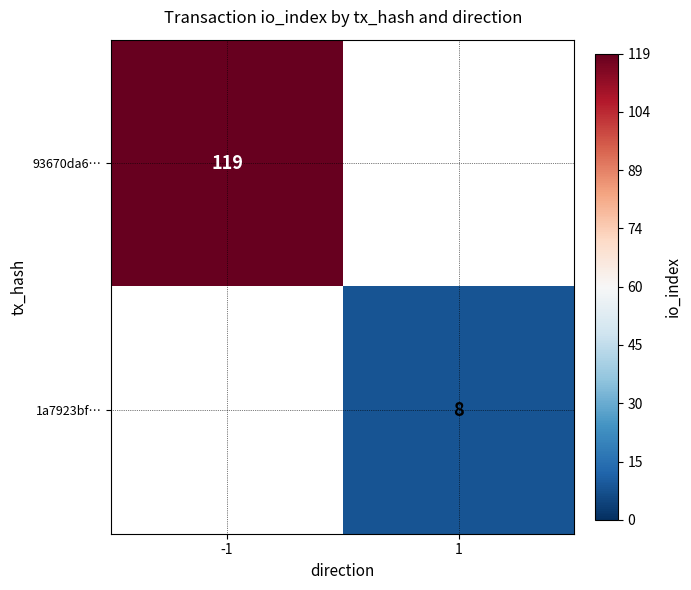

The 1a7923bf… series shows 11 at 1. True or false?

False